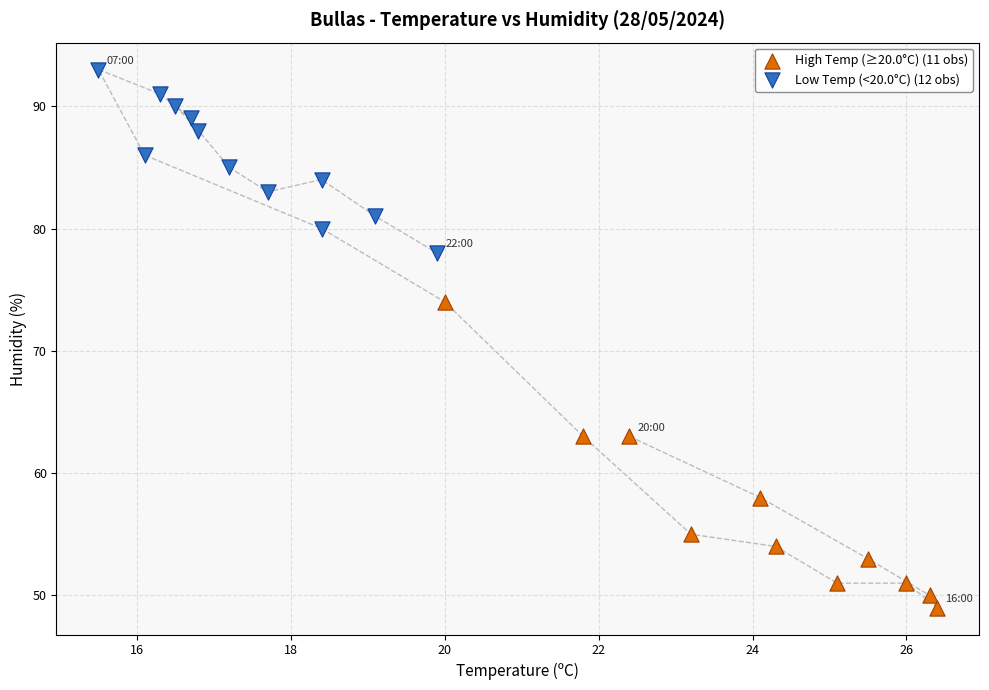

Which series contains the highest Y value?

Low Temp (<20.0°C) (12 obs)